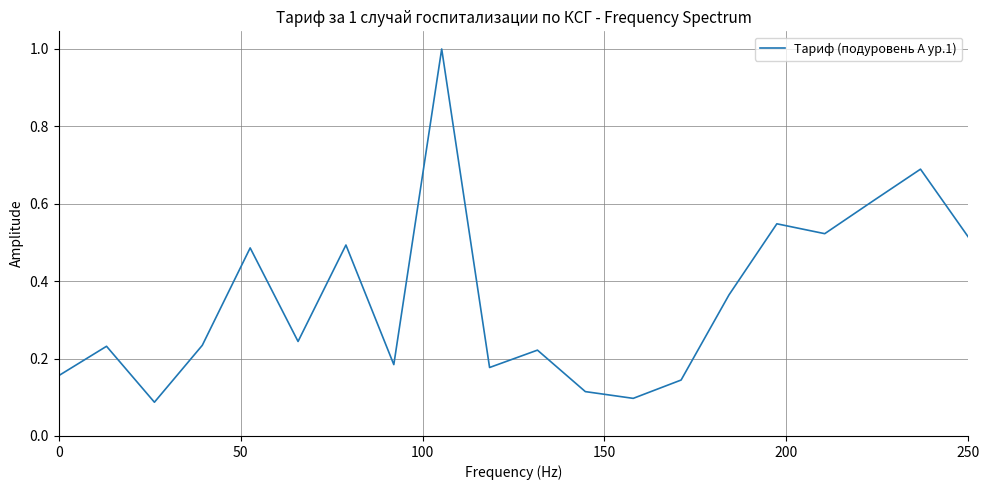

What is the maximum value shown in the chart?

1.0